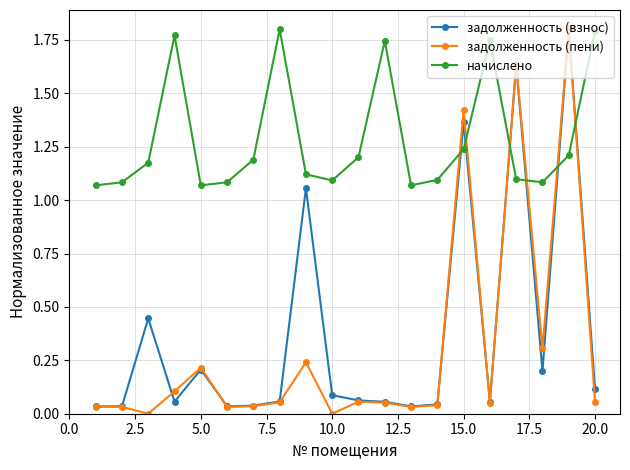

Which series has the largest total across all categories?

начислено